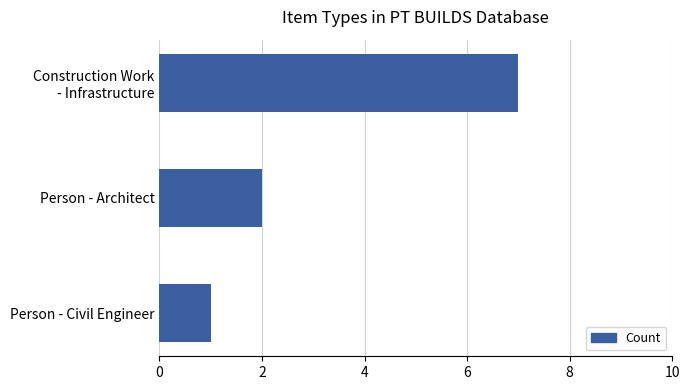

How many data points are less than 2?

1